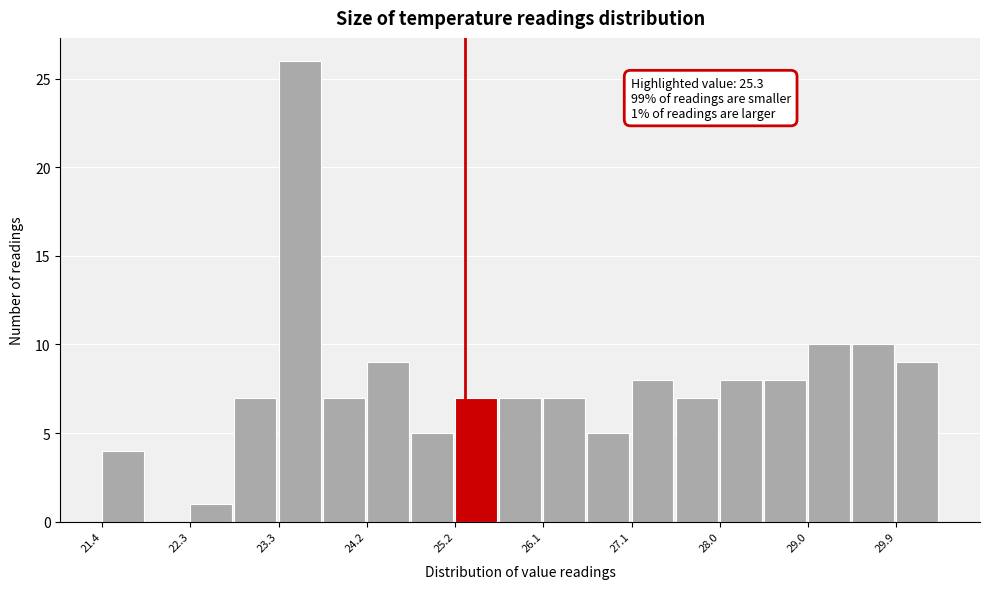

Over which range of the x-axis is the bar tallest?

23.3 to 23.8